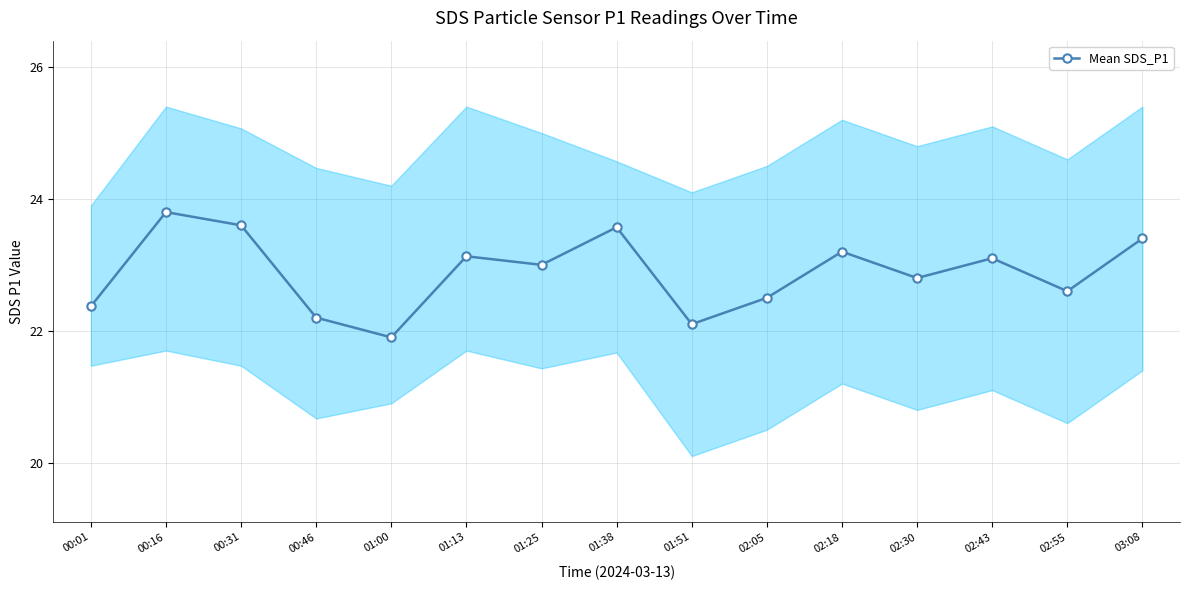

How many points are higher than both their immediate neighbors (excluding endpoints)?

5